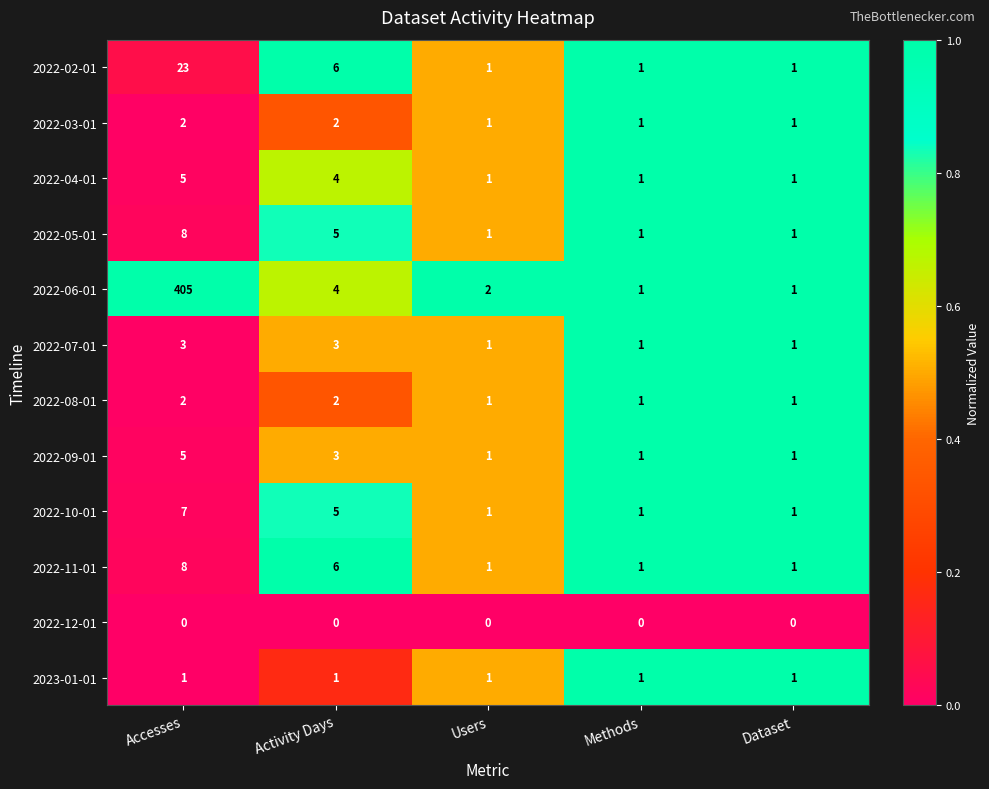

What is the average value of the 2022-11-01 series?

3